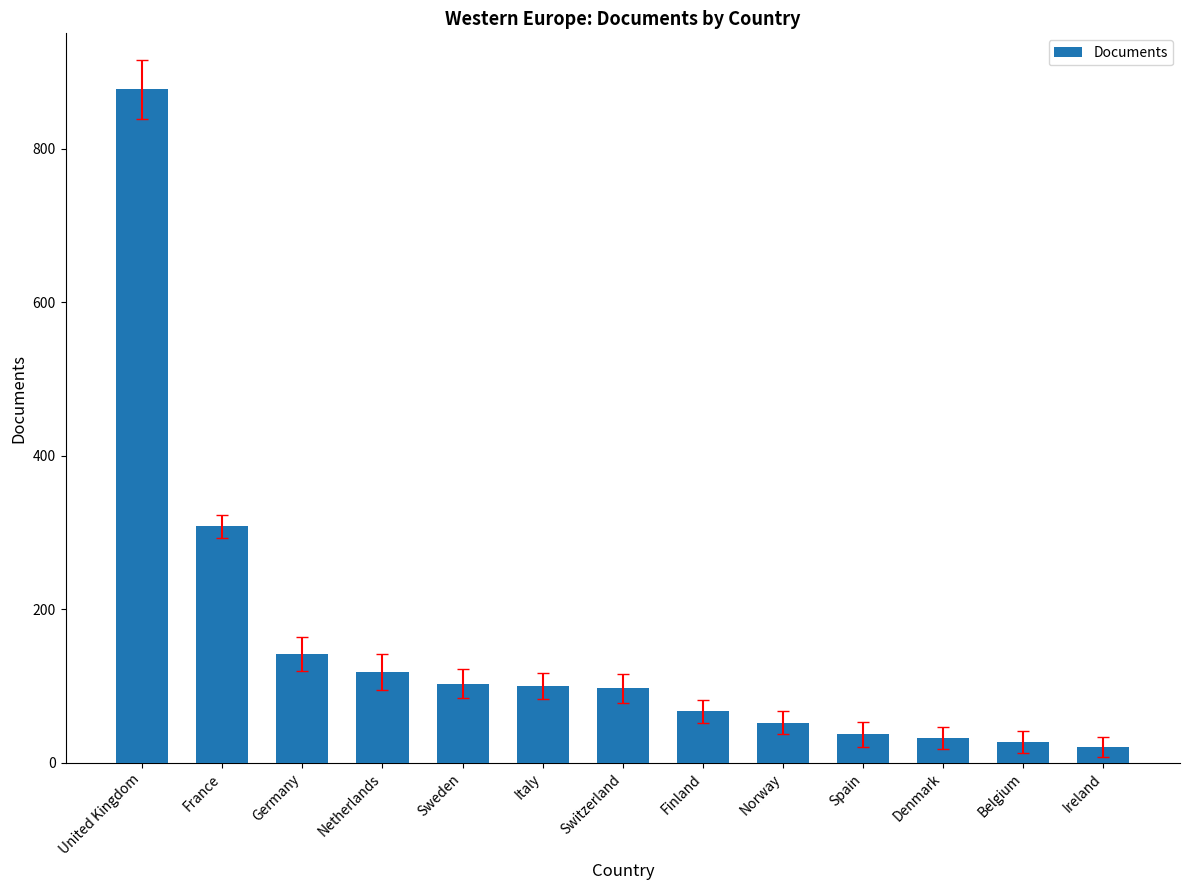

What is the approximate value at Germany, to the nearest 50?

150